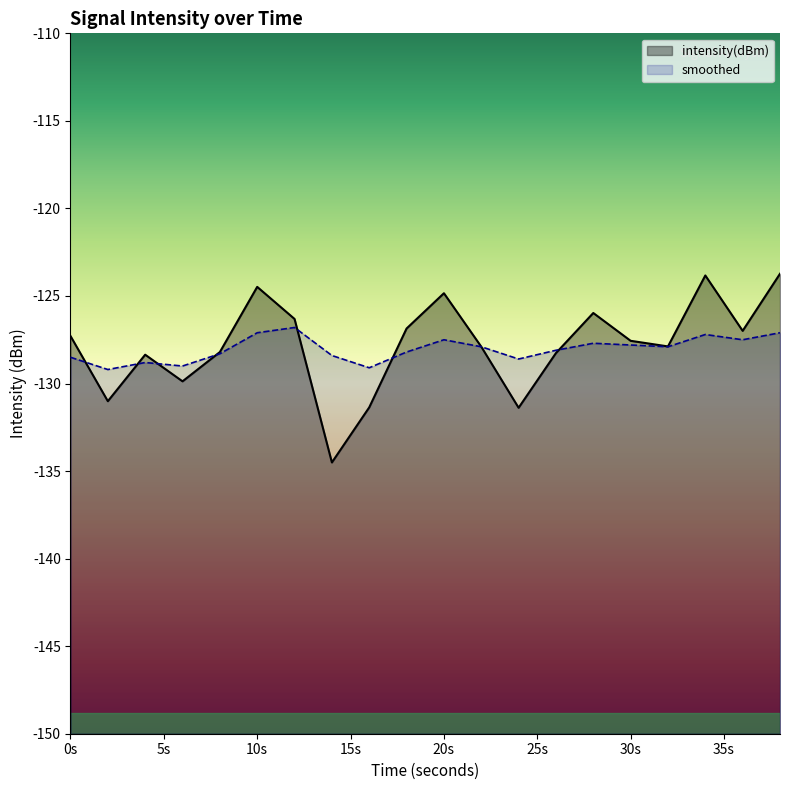

True or false: smoothed has a value of -127.8 at 30s.

True